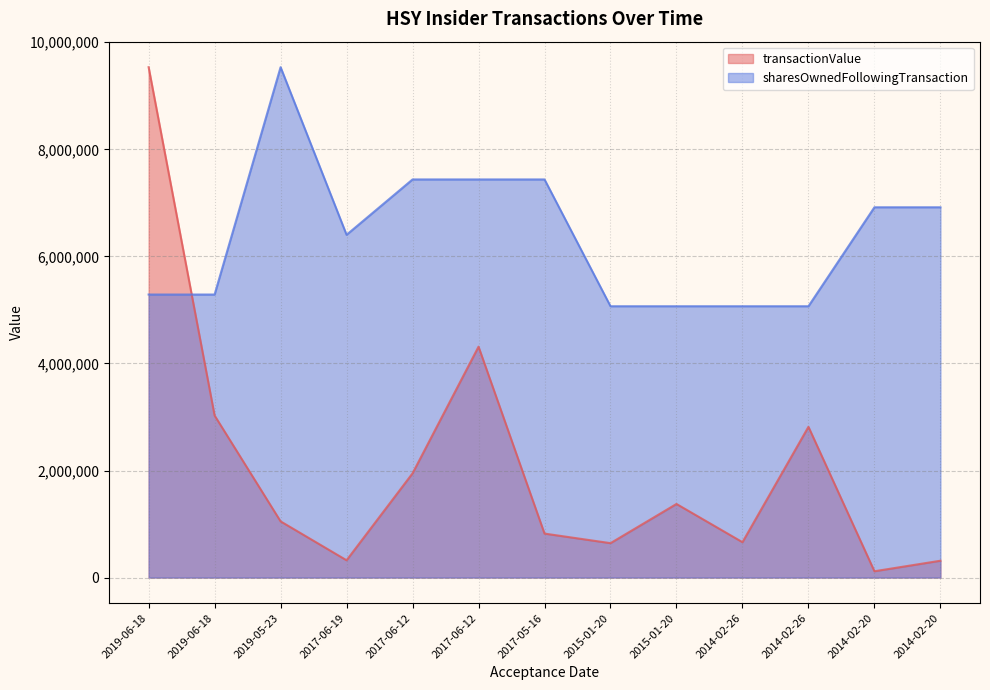

True or false: transactionValue and sharesOwnedFollowingTransaction intersect in this chart.

True